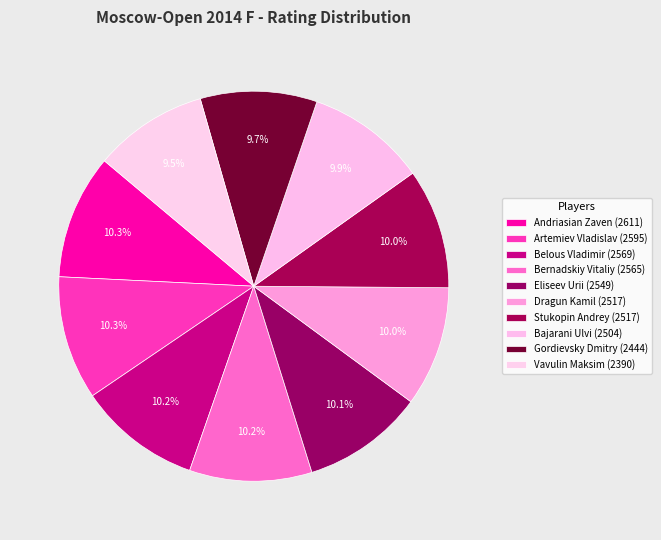

Which has a higher value, Gordievsky Dmitry or Belous Vladimir?

Belous Vladimir